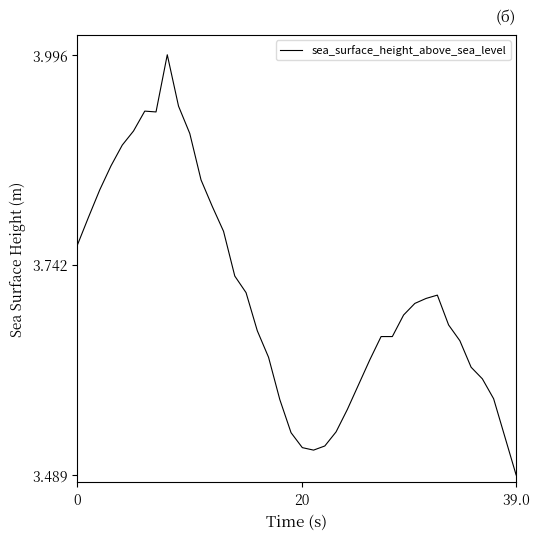

What is the greatest value displayed?

4.0